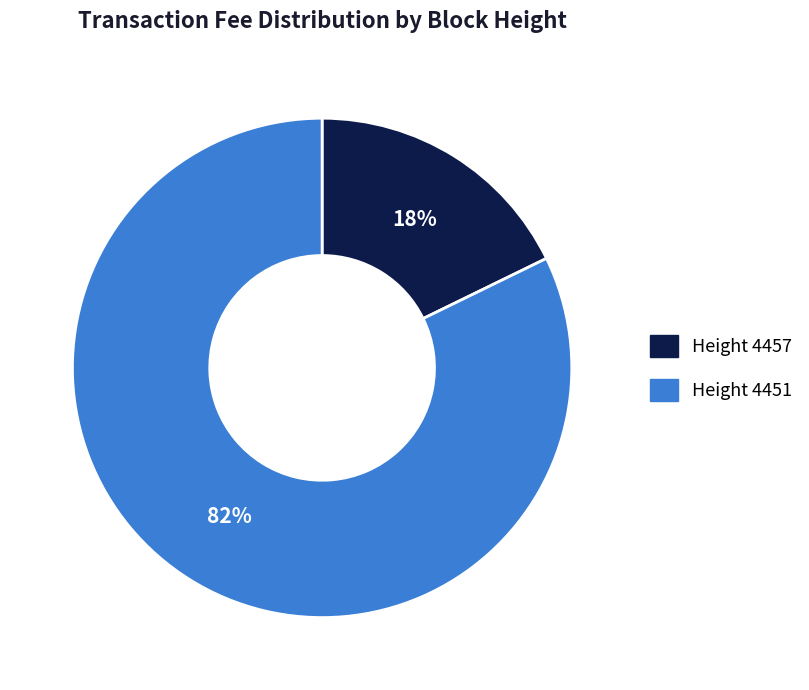

To the nearest percent, what percentage of the pie is Height 4451?

82%